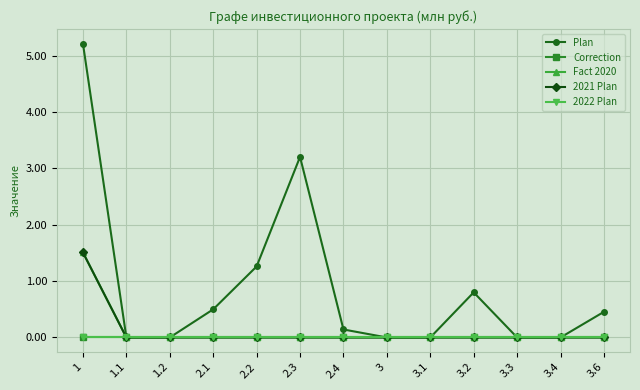

Is this an area chart (filled region under the line)?

No